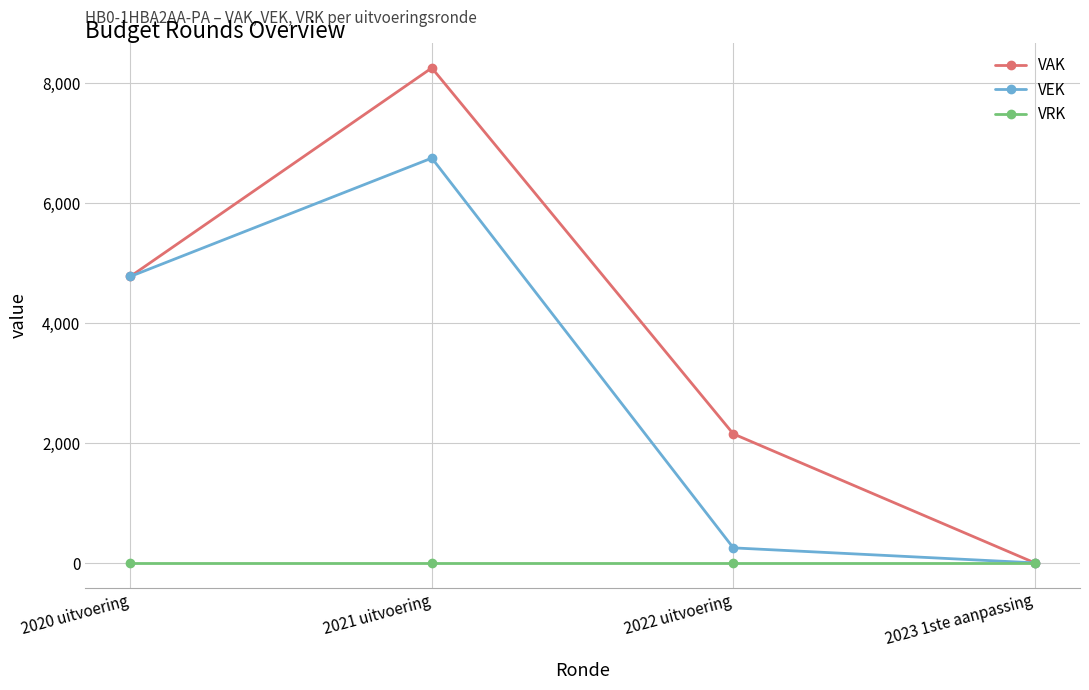

How many values in the VEK series are below 4774?

2